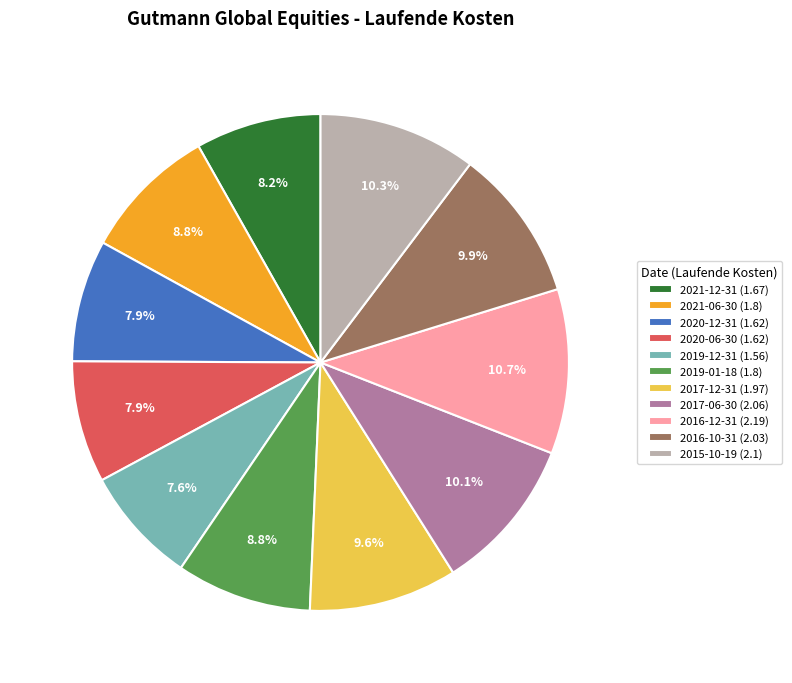

Is it true that 2021-06-30 is 1% of the pie?

False